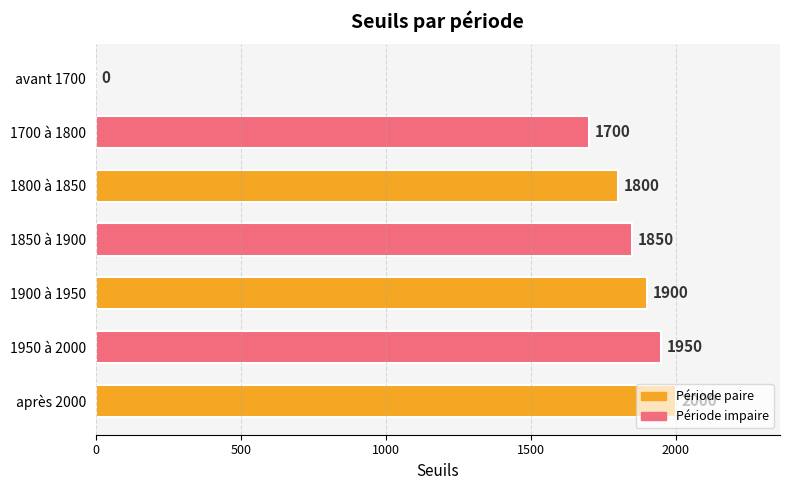

Where is the data nearest to the value 1000?

1700 à 1800